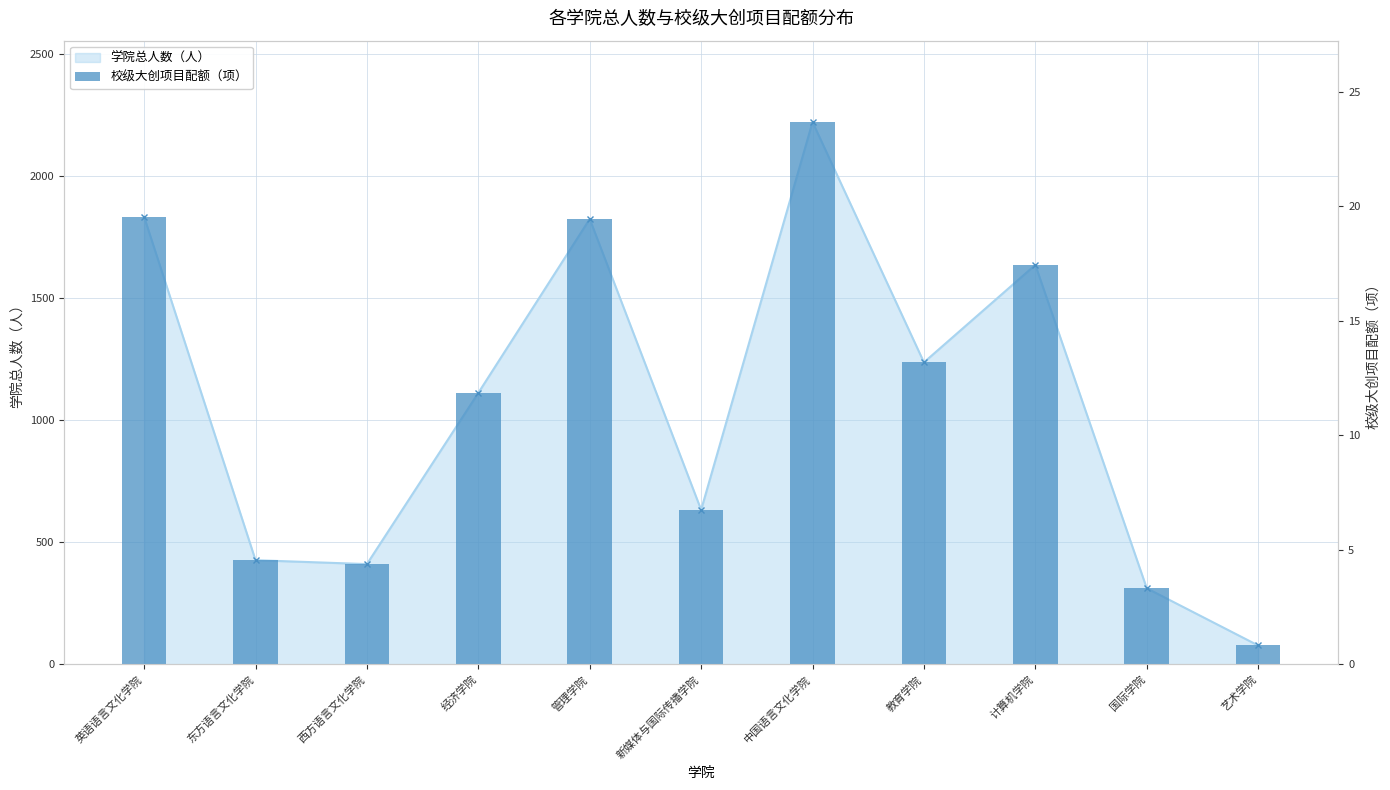

What position from the left is 中国语言文化学院?

7